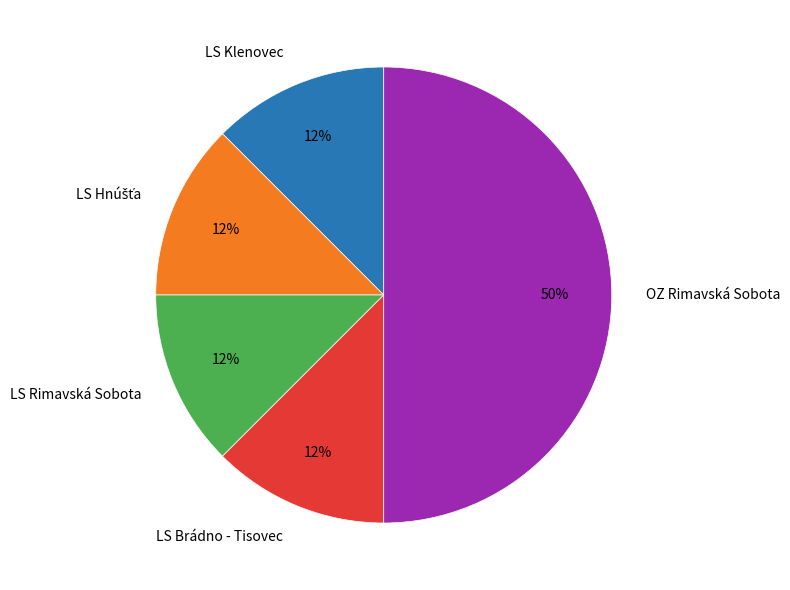

To the nearest percent, what is the average slice percentage?

20%